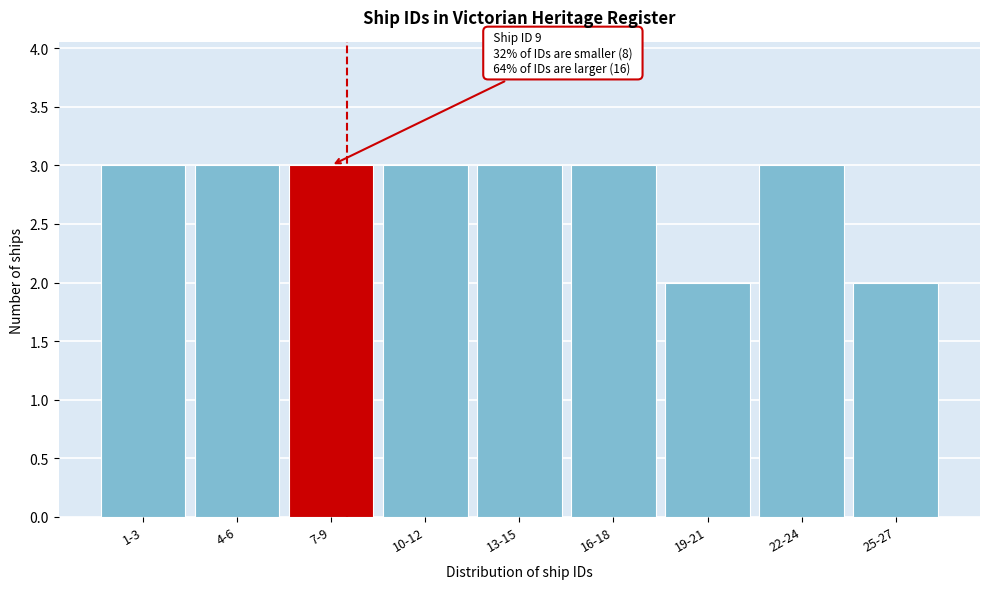

Reading right to left, extract all data points from this chart.

2	3	2	3	3	3	3	3	3